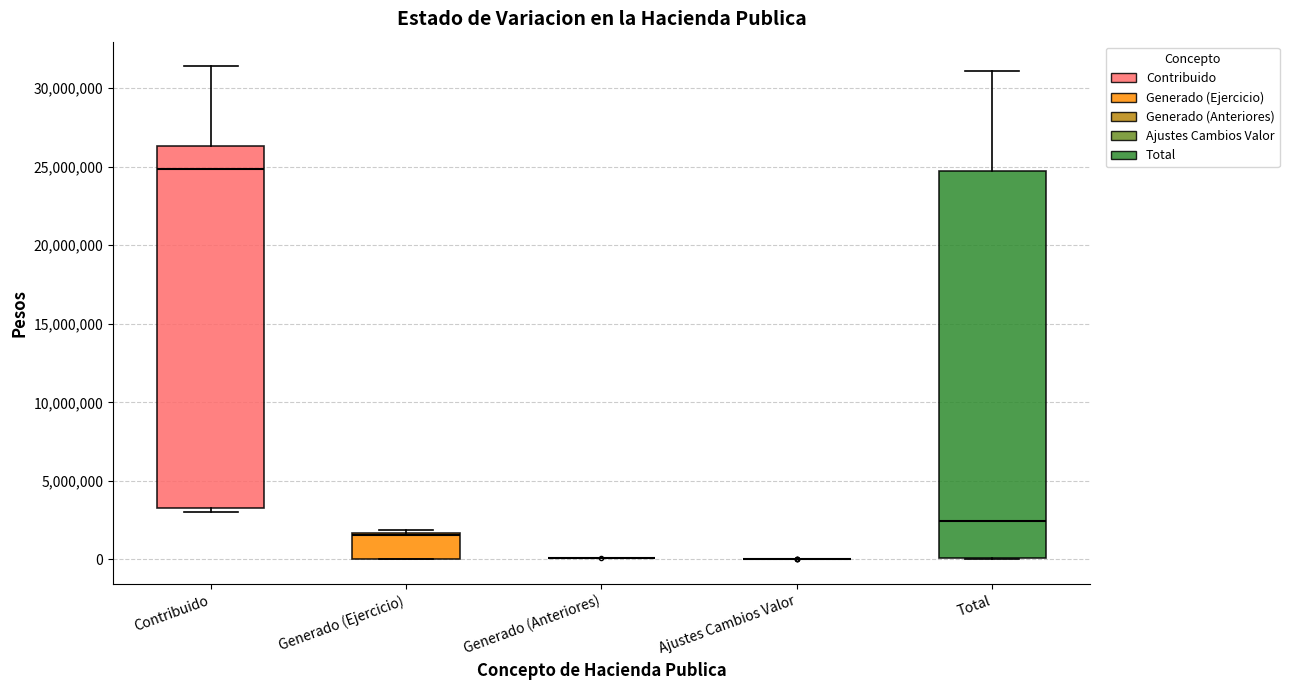

Reading left to right, read every box against the y-axis: the position of its median line, the range the box covers, and the ends of its whiskers. The values are not printed on the chart, so give them approximately, as read against the axis.

Contribuido: median 25000000, box 3500000 to 26500000, whiskers 3000000 to 31500000
Generado (Ejercicio): median 1500000 (just below the box's upper edge), box 0 to 1500000, whiskers 0 to 2000000
Generado (Anteriores): box collapsed to a line at 0, whiskers 0 to 0
Ajustes Cambios Valor: box collapsed to a line at 0, whiskers 0 to 0
Total: median 2500000, box 0 to 25000000, whiskers 0 to 31000000